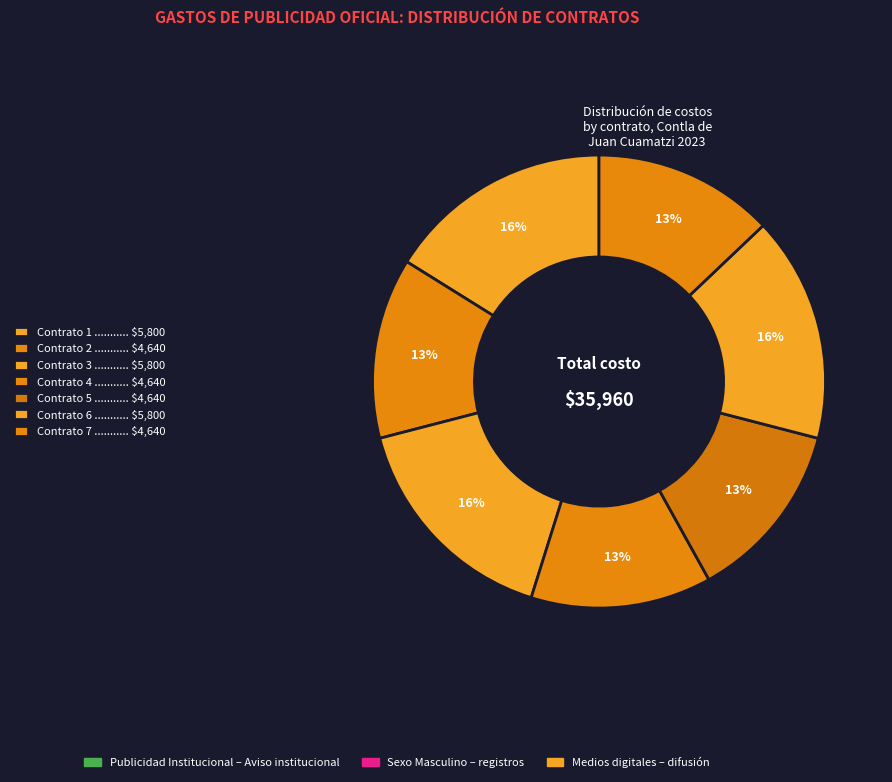

How many segments does this pie chart have?

7